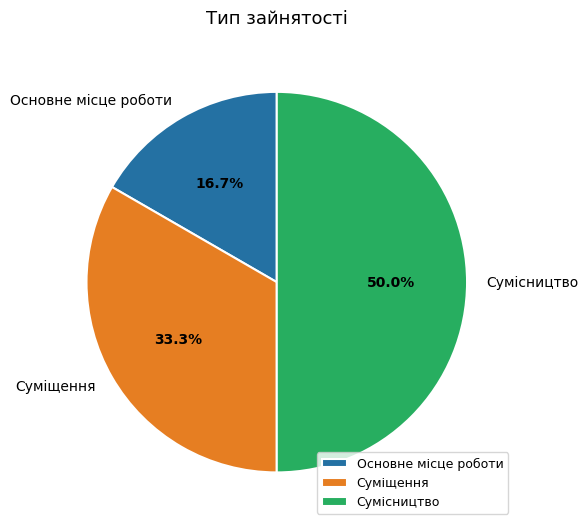

Does Суміщення account for over 50% of the chart?

No